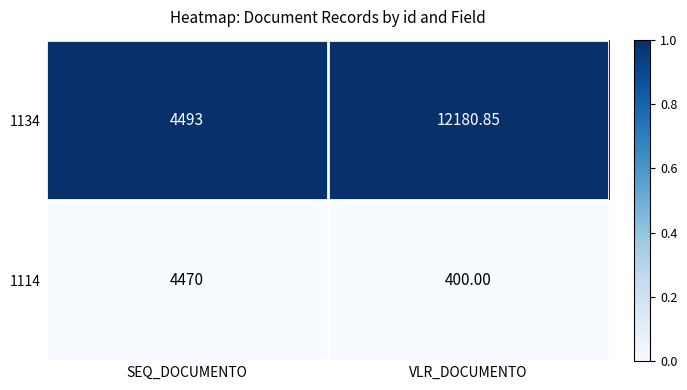

Where does the 1134 series first go above 12180?

VLR_DOCUMENTO